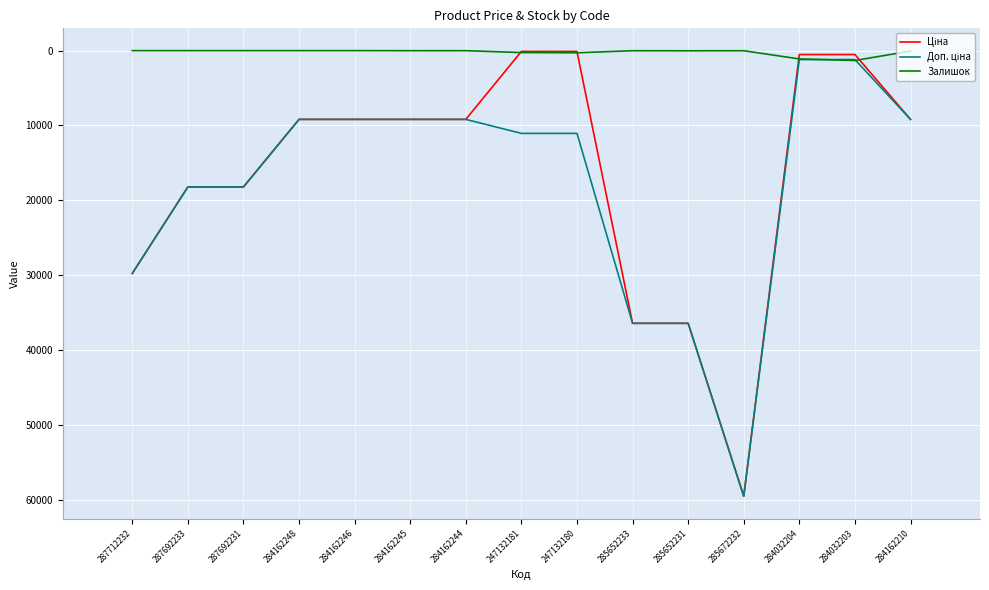

True or false: Залишок has a value of 1319.0 at 284032203.

True